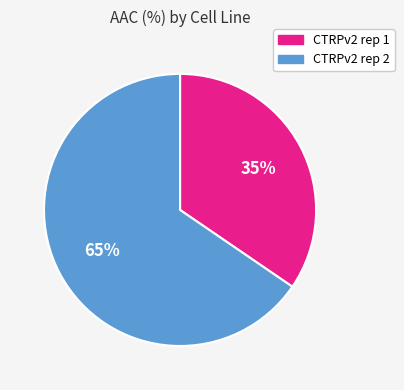

True or false: CTRPv2 rep 2 accounts for 65% of the total.

True